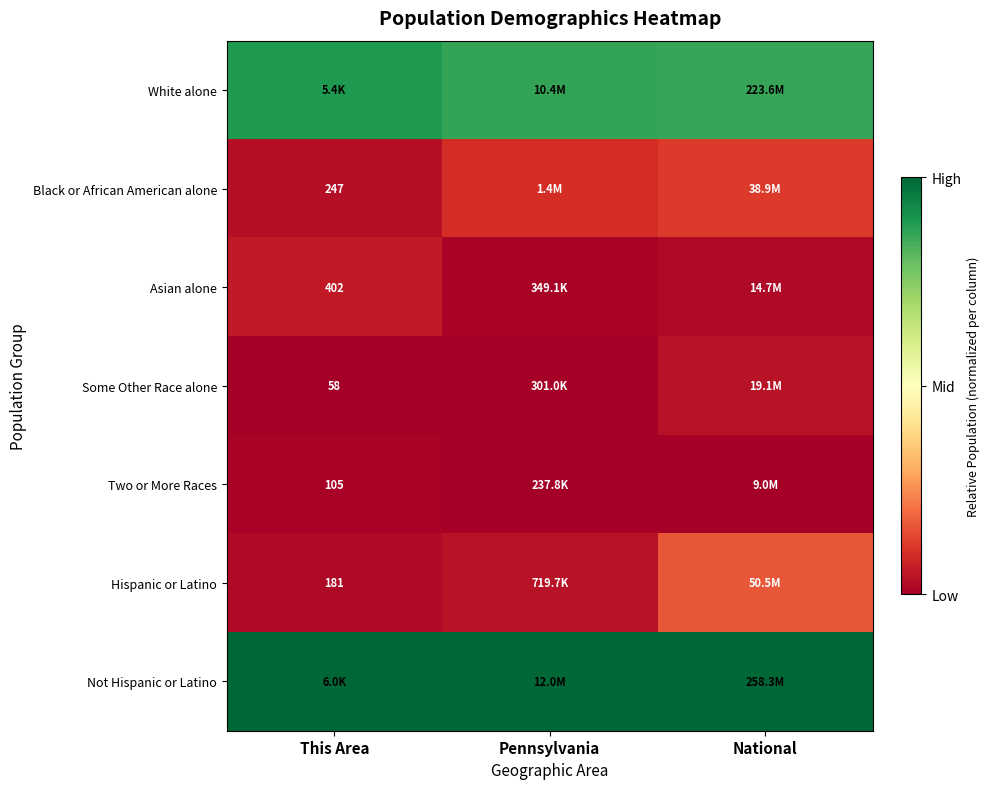

The Some Other Race alone series shows 0.0 at Pennsylvania. True or false?

False